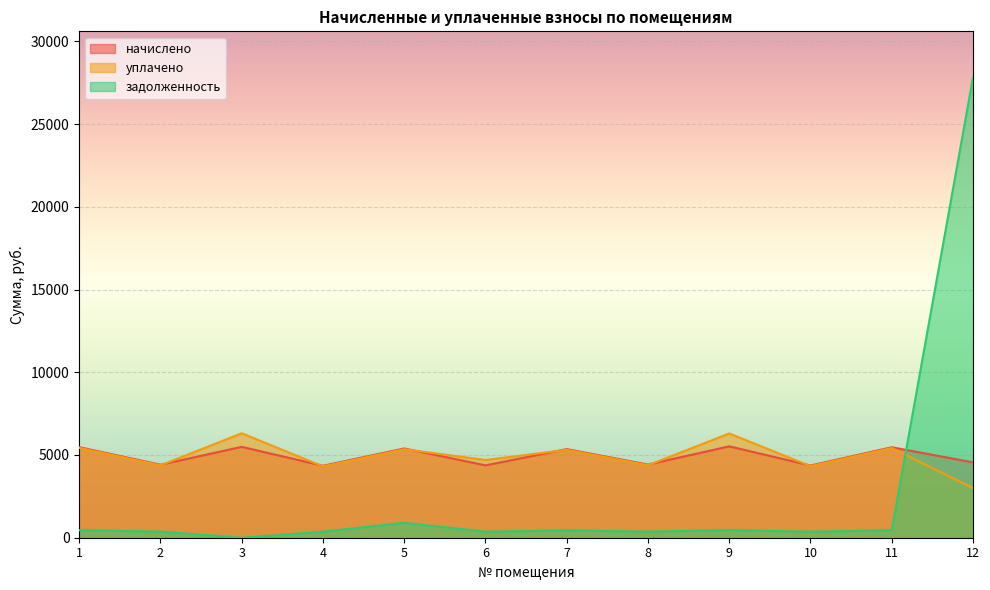

At which category does the chart reach its minimum across all series?

3